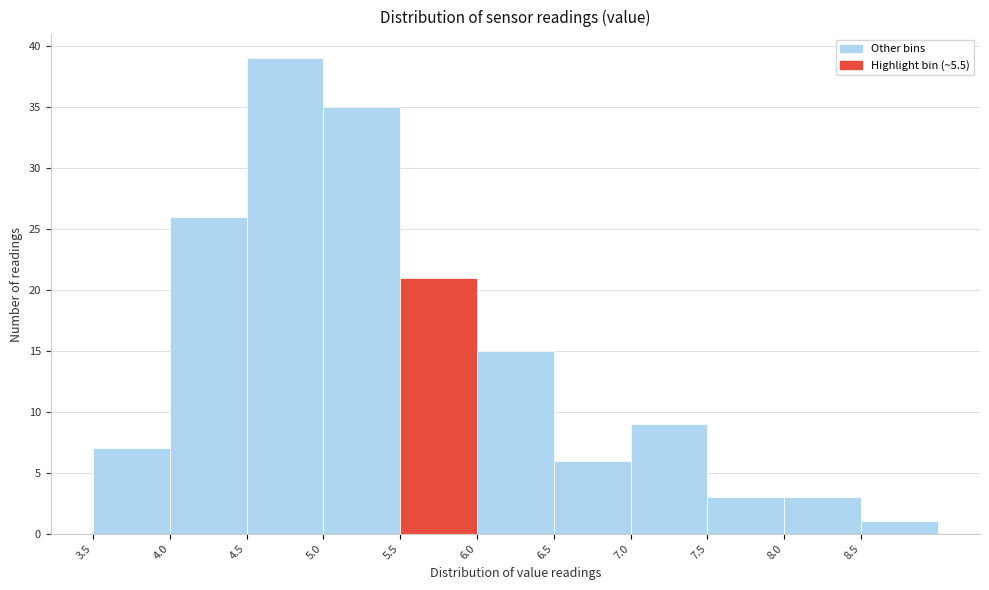

Which range on the x-axis has the tallest bar?

4.5 to 5.0